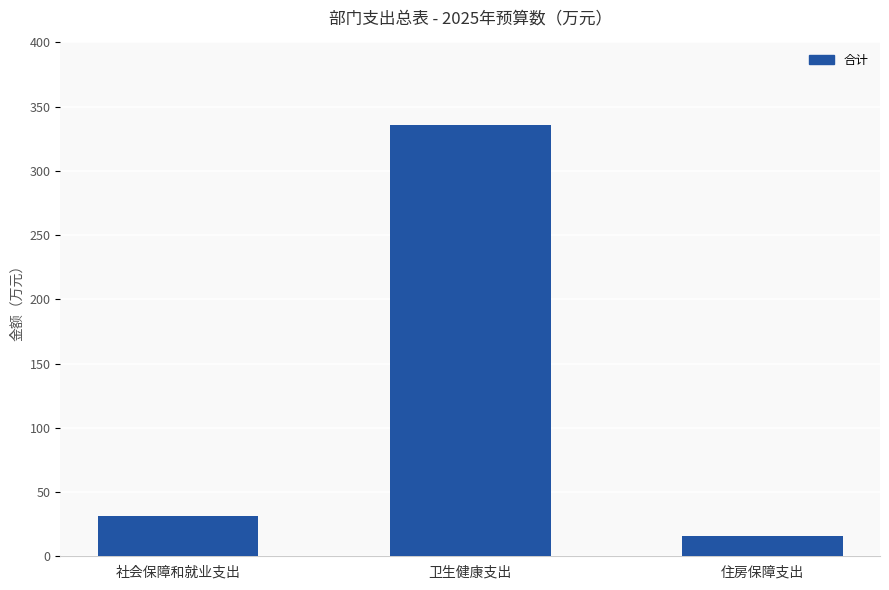

Reading right to left, what are all the values shown in this chart?

住房保障支出=15.9	卫生健康支出=335.5	社会保障和就业支出=31.1